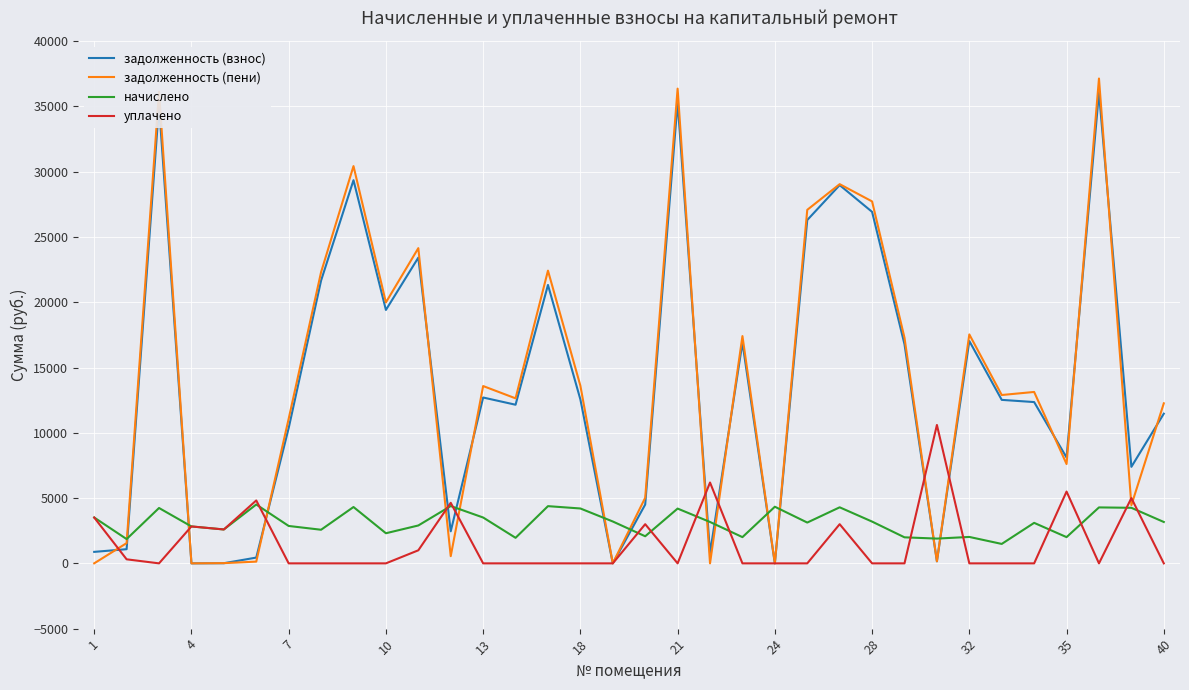

How many categories are shown in the chart?

34